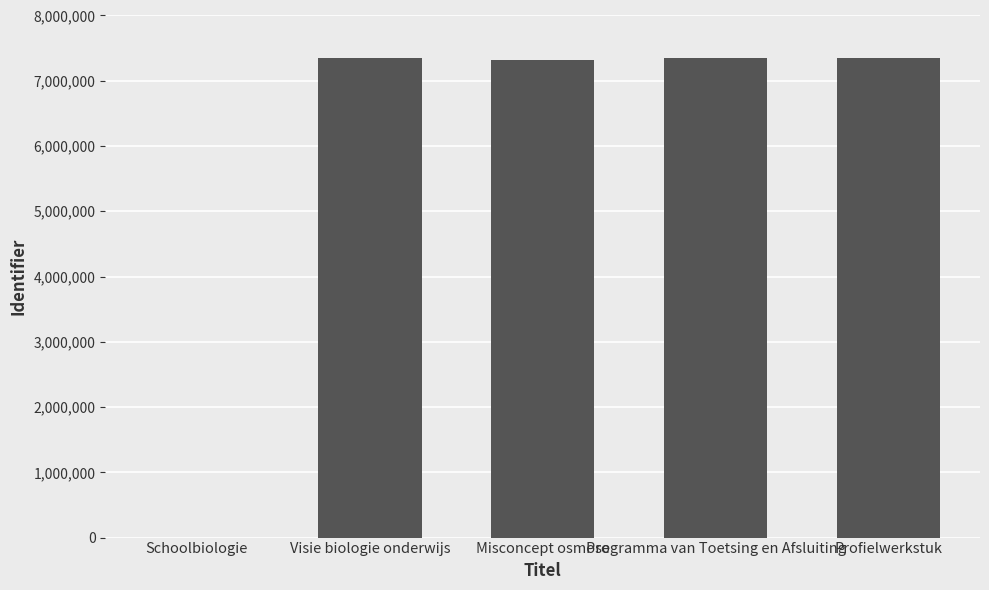

Is it true that the value at Misconcept osmose is 4246961?

False